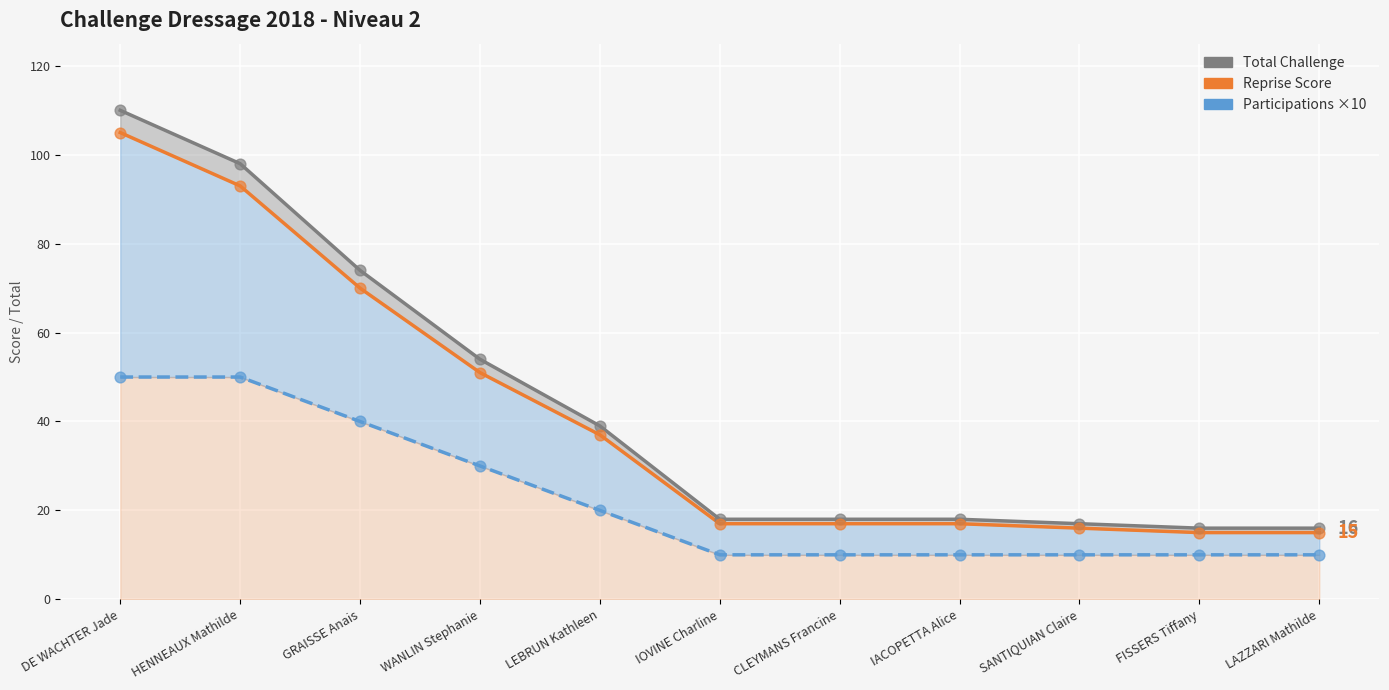

At how many categories does at least one series exceed 76?

2